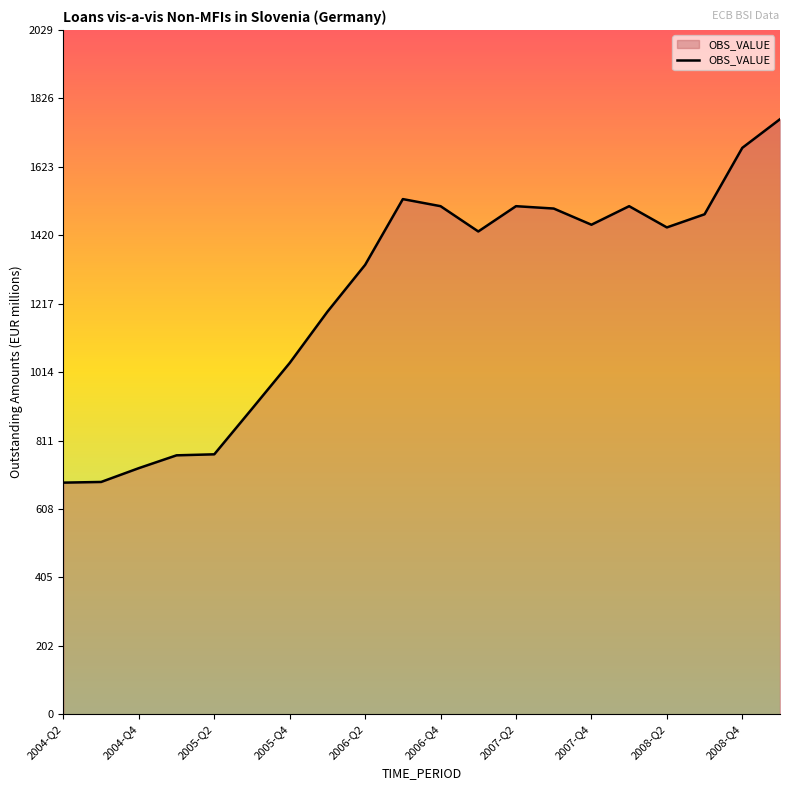

What is the maximum value shown in the chart?

1765